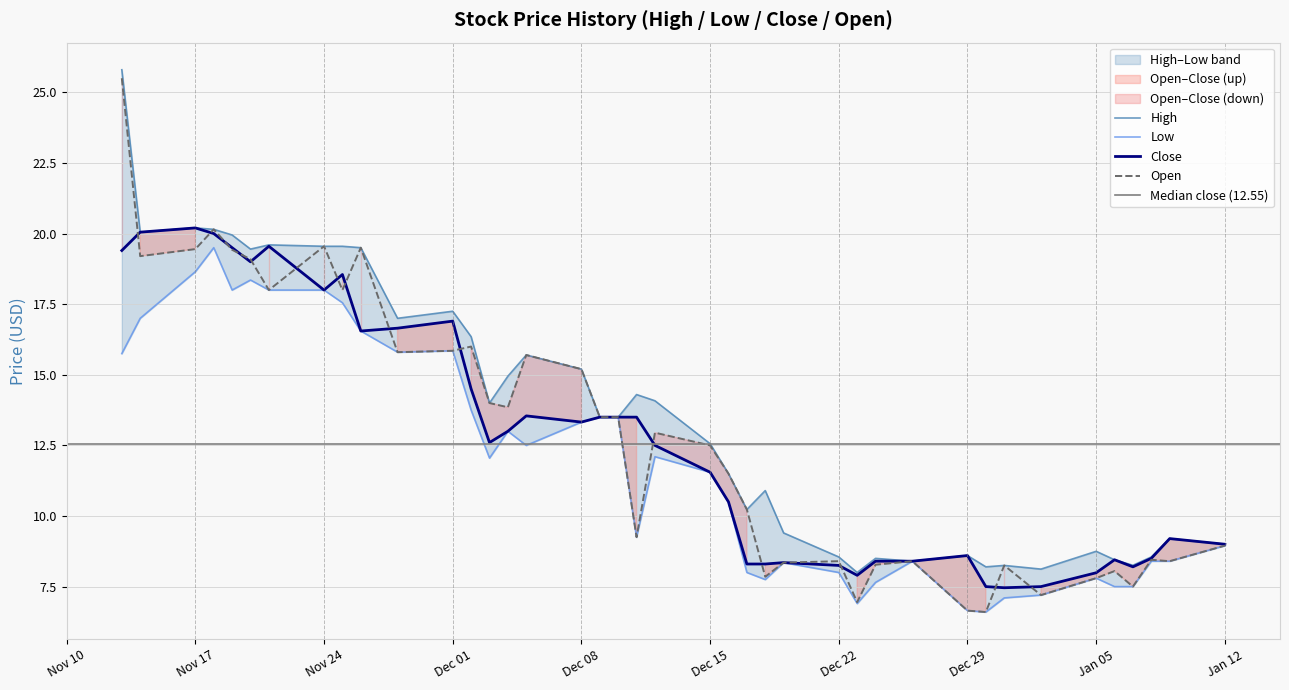

Is it true that Close equals 11.6 at Dec 15?

True